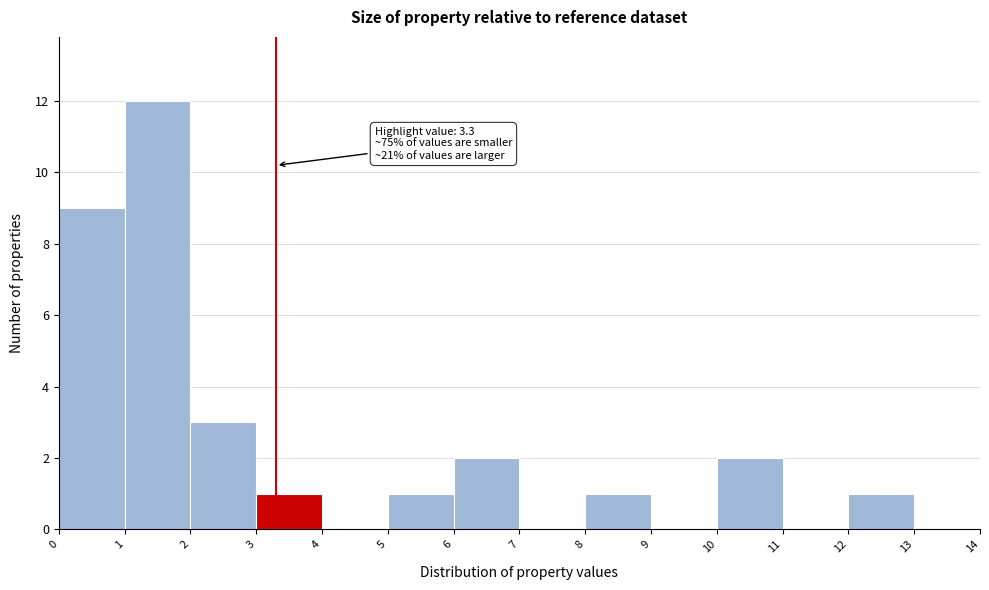

Over which range of the x-axis is the bar tallest?

1 to 2